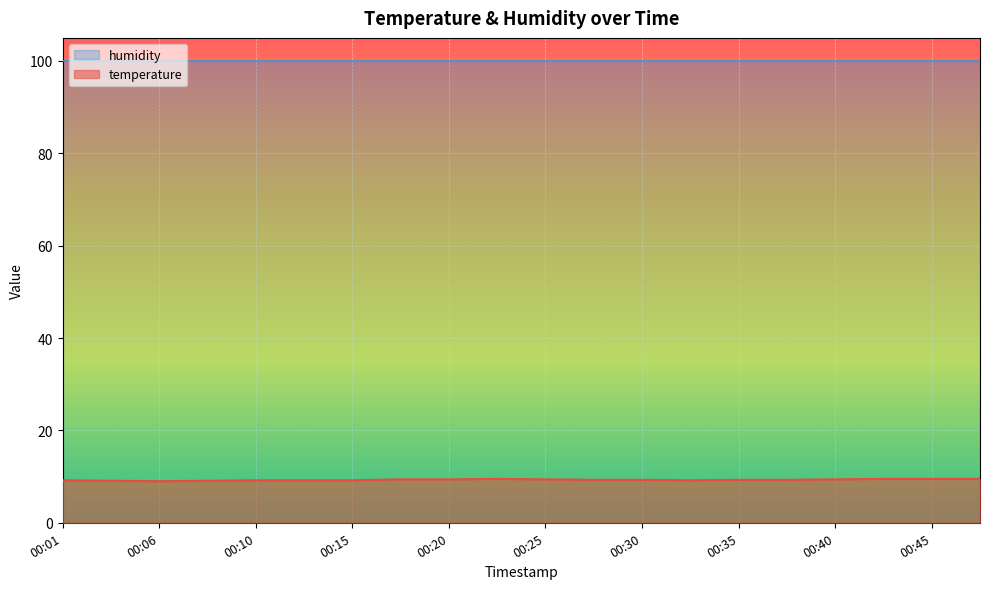

Does the chart display data point markers on the line(s)?

No